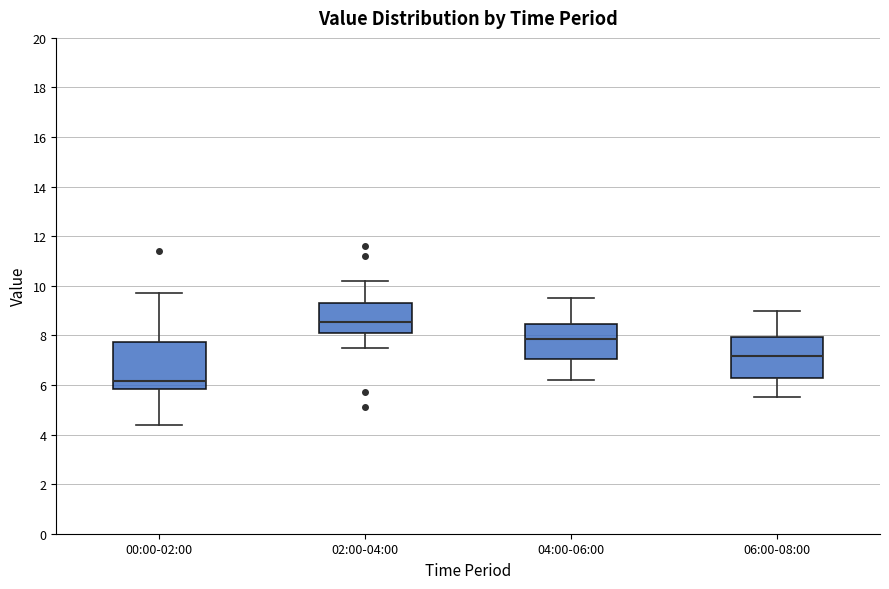

Which box's median line is the lowest?

00:00-02:00